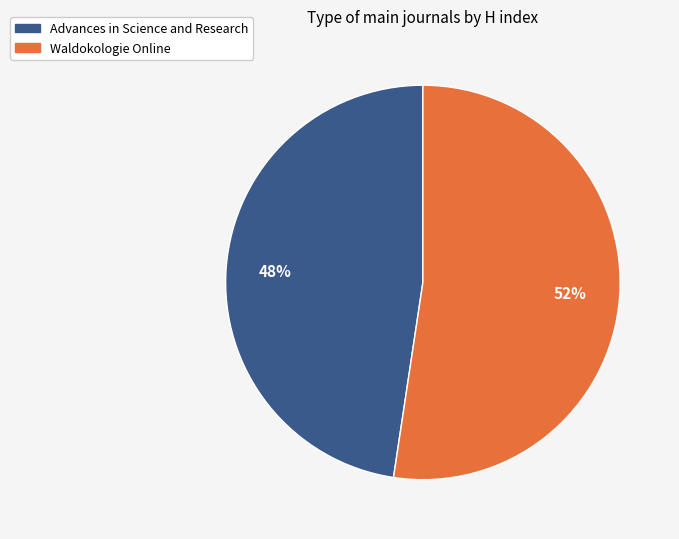

To the nearest percent, what portion does Advances in Science and Research represent?

48%